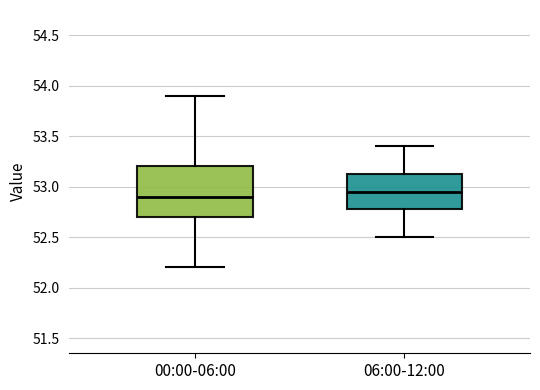

Reading left to right, transcribe this box plot: for each box, give where its median line is, the range the box spans, and where its two whiskers end, as read against the y-axis. The values are not printed on the chart, so give them approximately, as read against the axis.

00:00-06:00: median 52.90, box 52.70 to 53.20, whiskers 52.20 to 53.90
06:00-12:00: median 52.95, box 52.80 to 53.15, whiskers 52.50 to 53.40